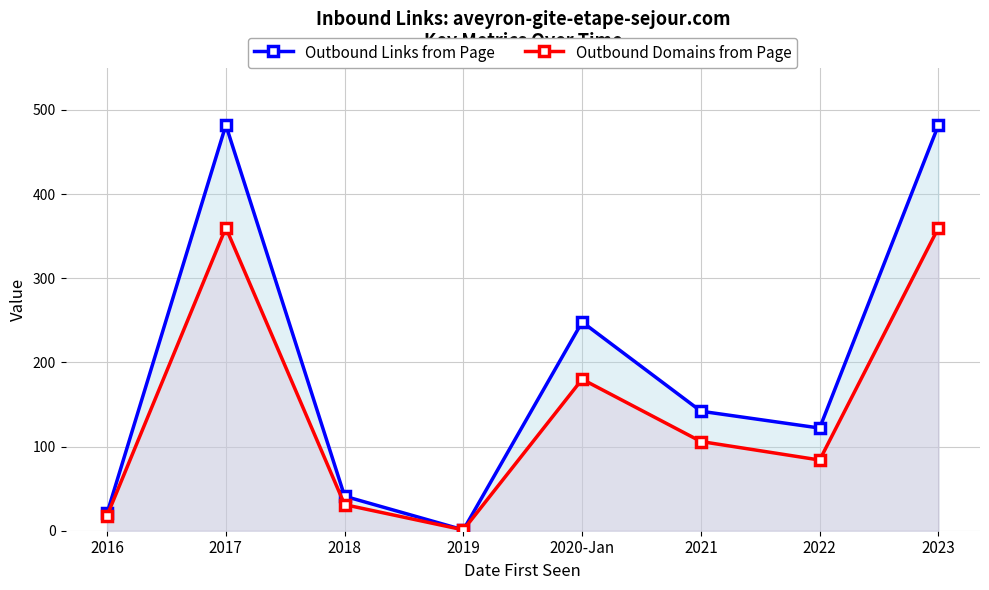

What is the spread (max minus min) of values at 2017?

122